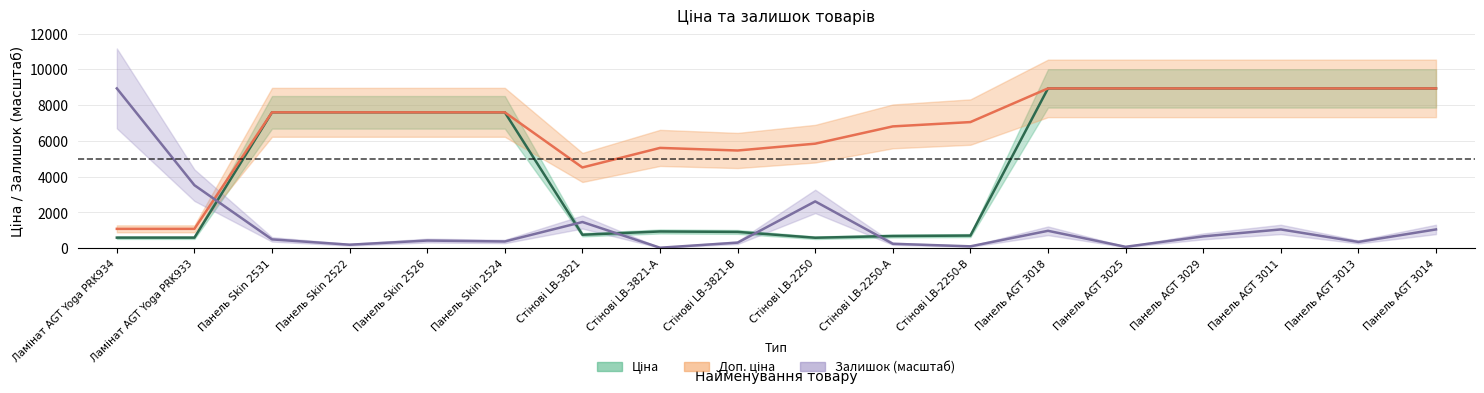

True or false: Ціна and Доп. ціна cross at least once.

False